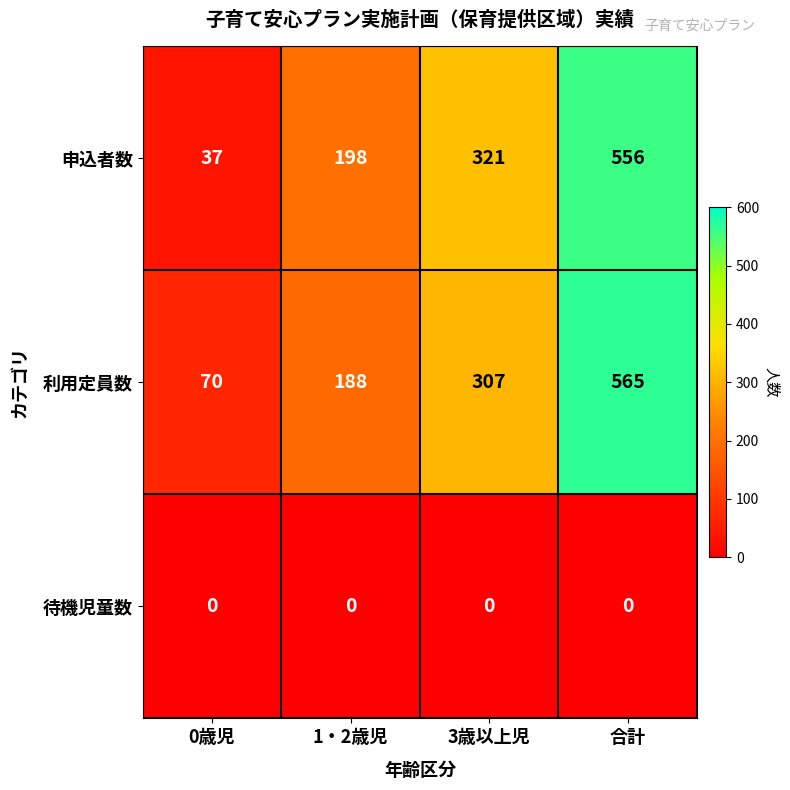

What is the maximum value for 利用定員数?

565